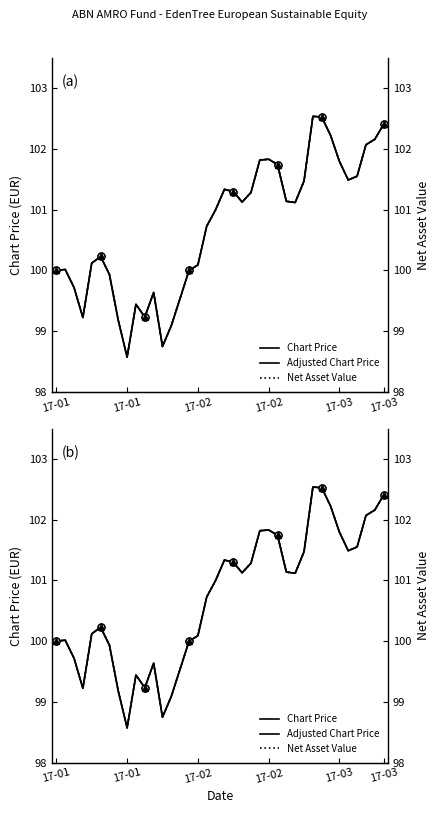

How many lines are shown in the chart?

3